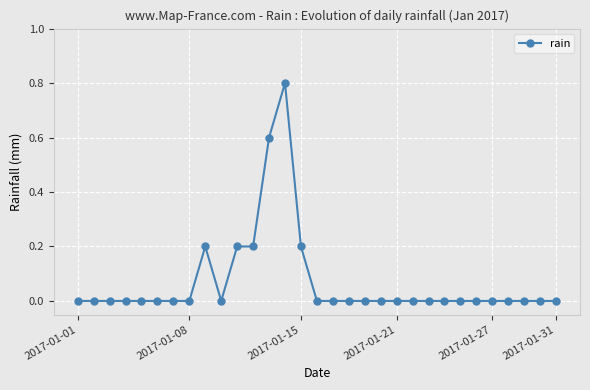

What is the sum of all values?

2.2